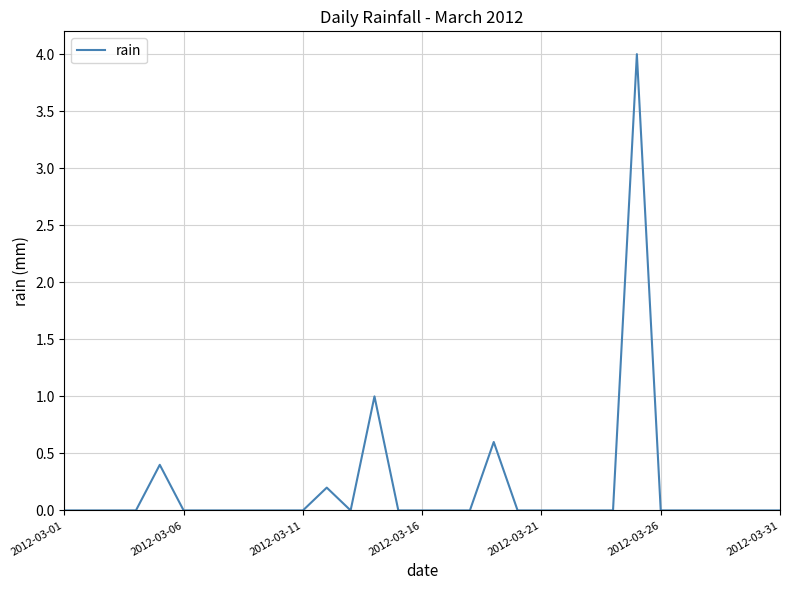

What is the difference between the maximum and minimum values?

4.0